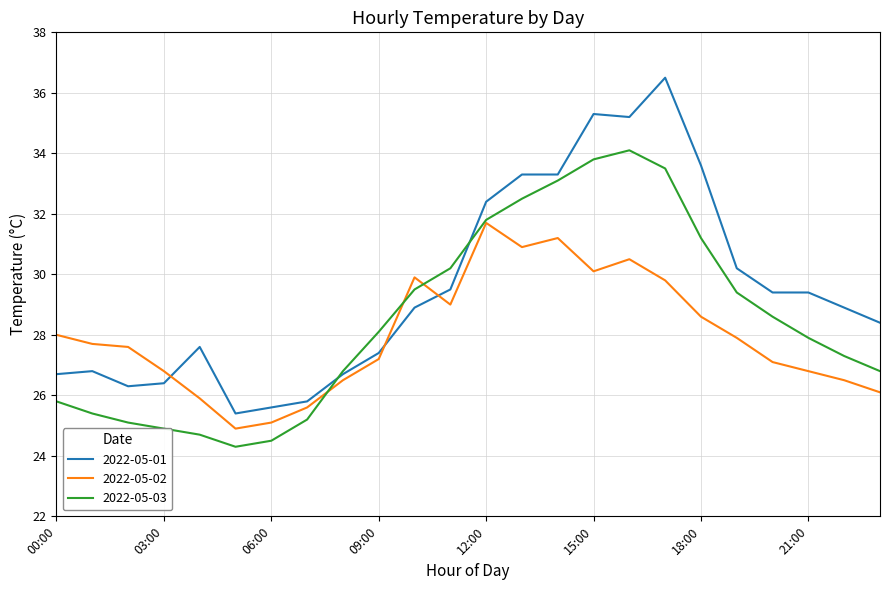

Which series has the largest total across all categories?

2022-05-01